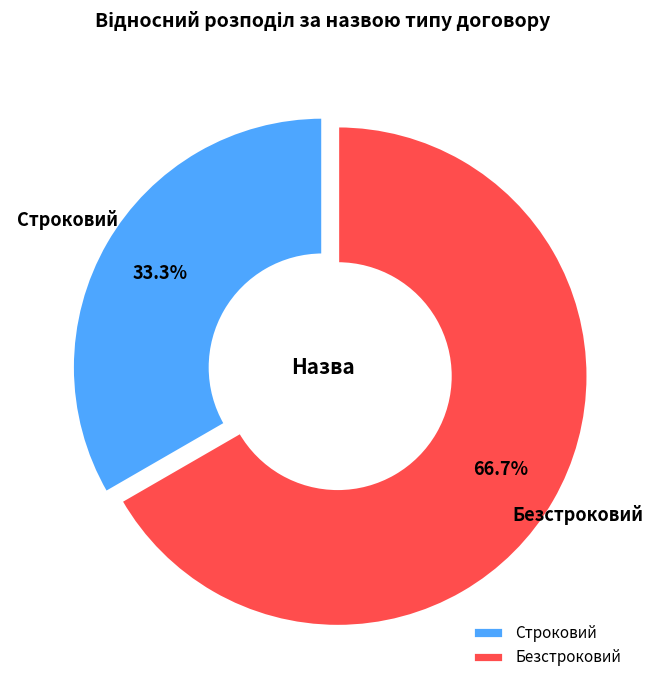

How many slices are in this pie chart?

2